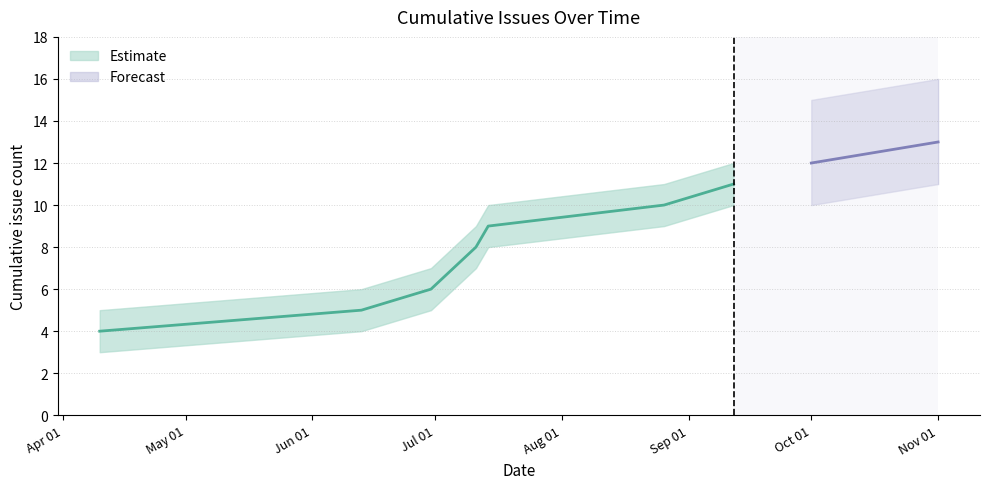

At how many categories does at least one series exceed 10?

3